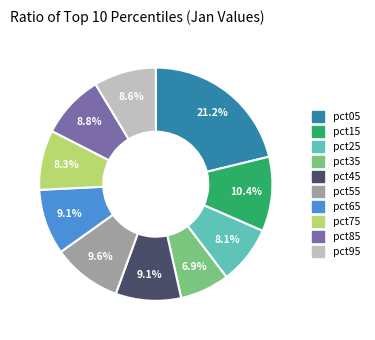

To the nearest percent, what portion does pct85 represent?

9%